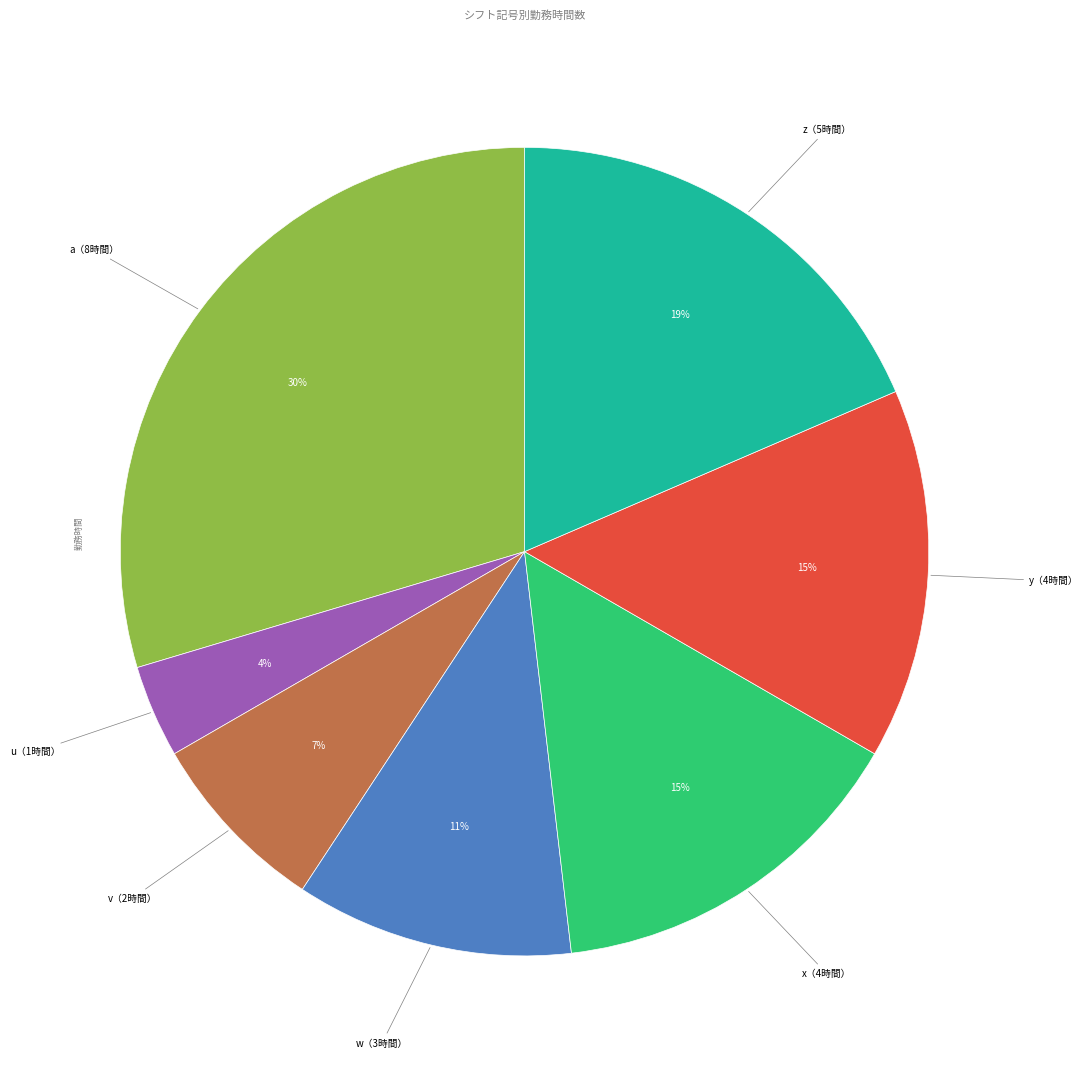

Count the number of slices in the pie.

7